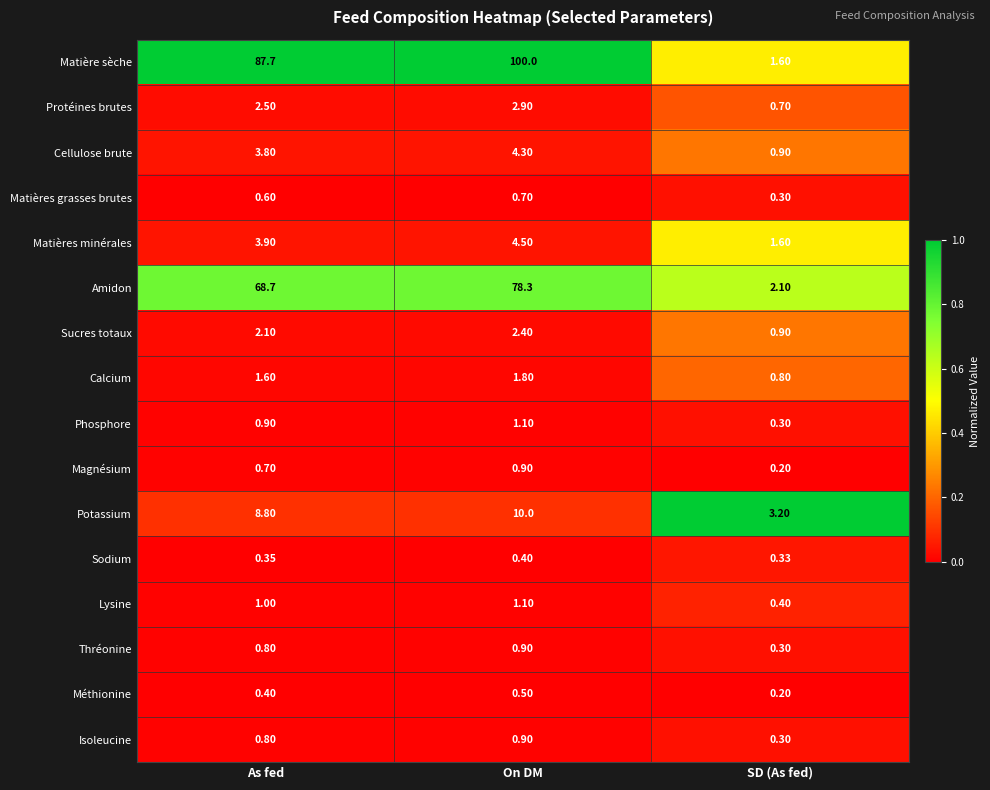

Rank the categories by Matières minérales value from highest to lowest.

On DM, As fed, SD (As fed)